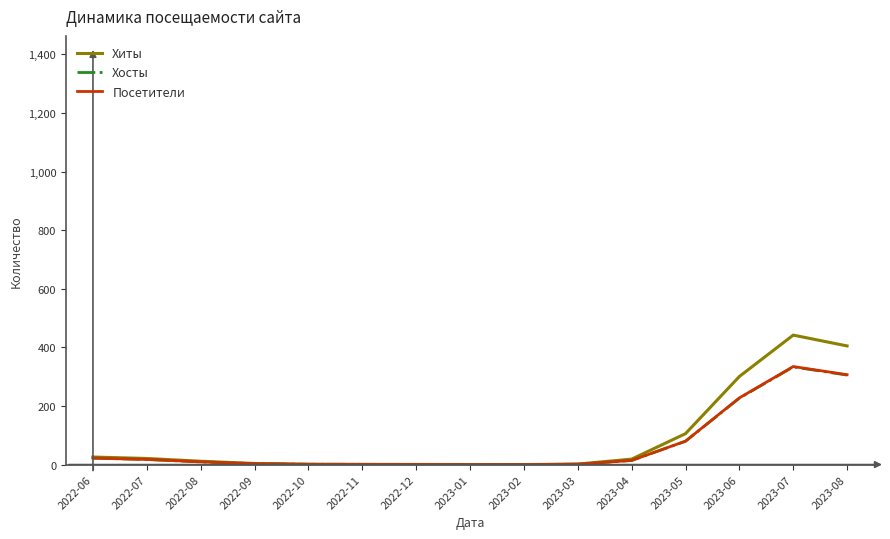

What is the total value across all series at 2023-05?

265.0